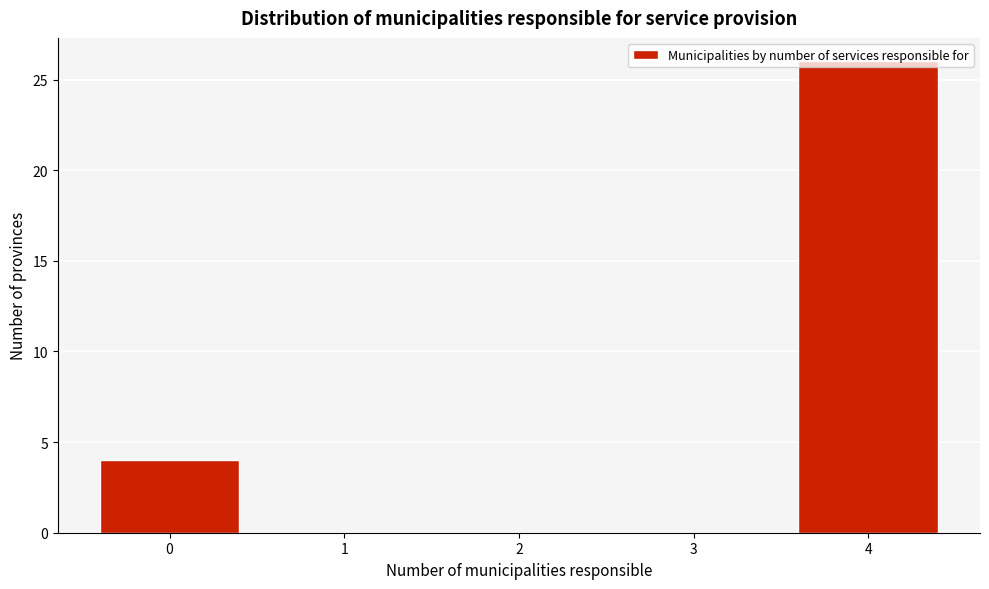

What is the sum of all values?

30